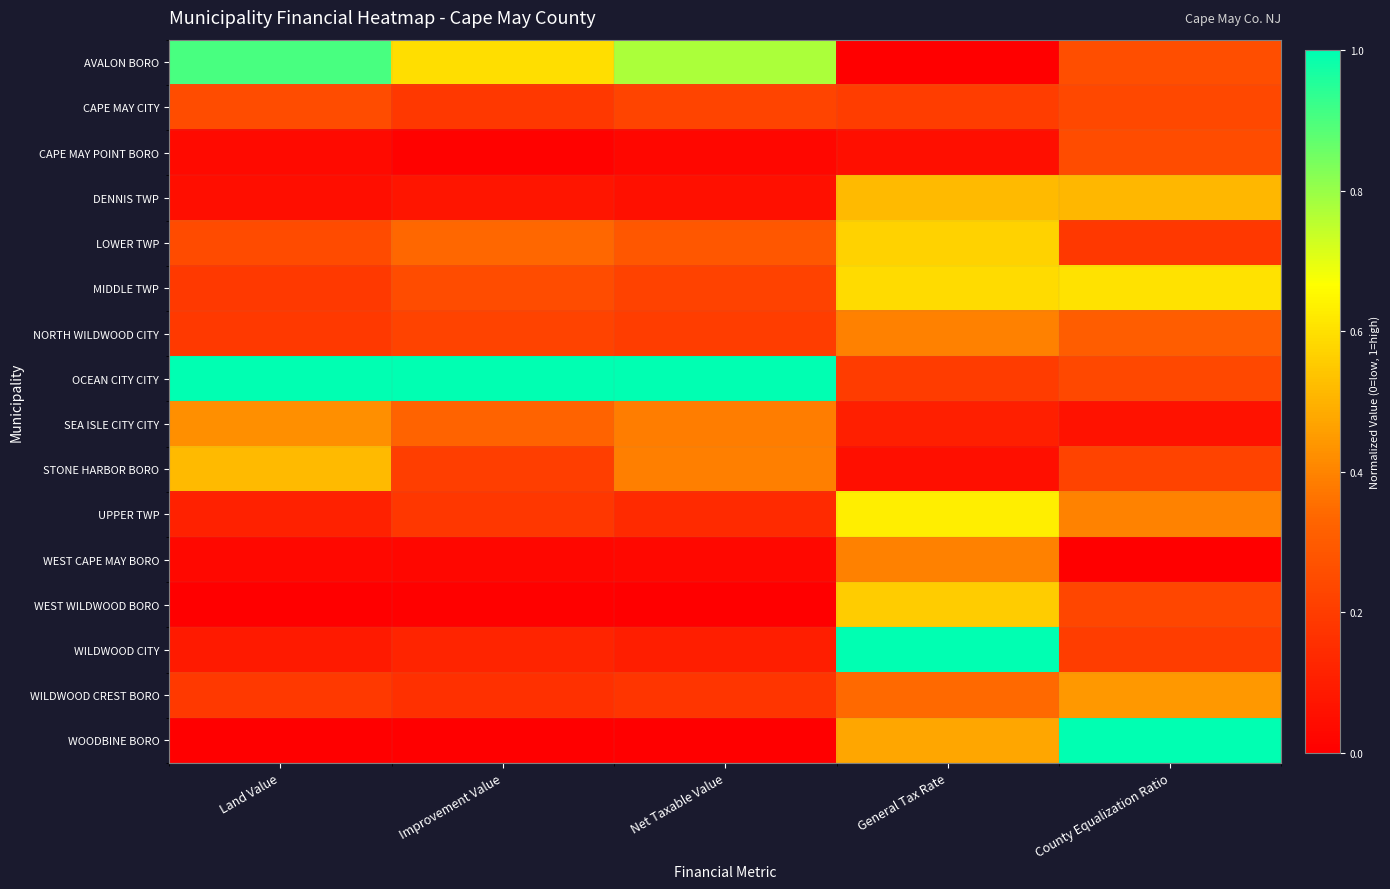

Which has a higher value, County Equalization Ratio or Land Value?

Land Value